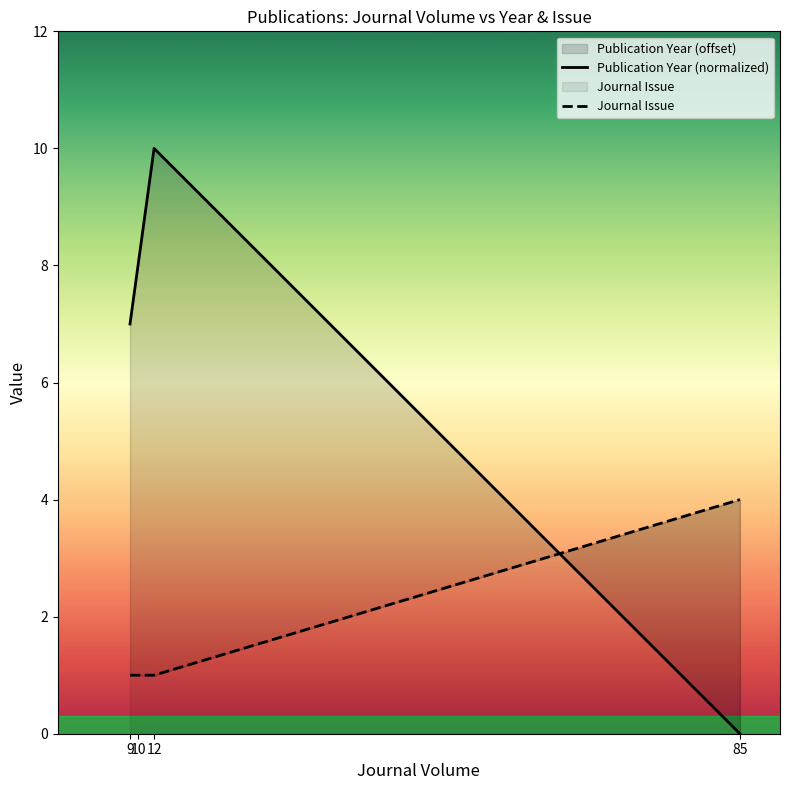

How many lines are shown in the chart?

2